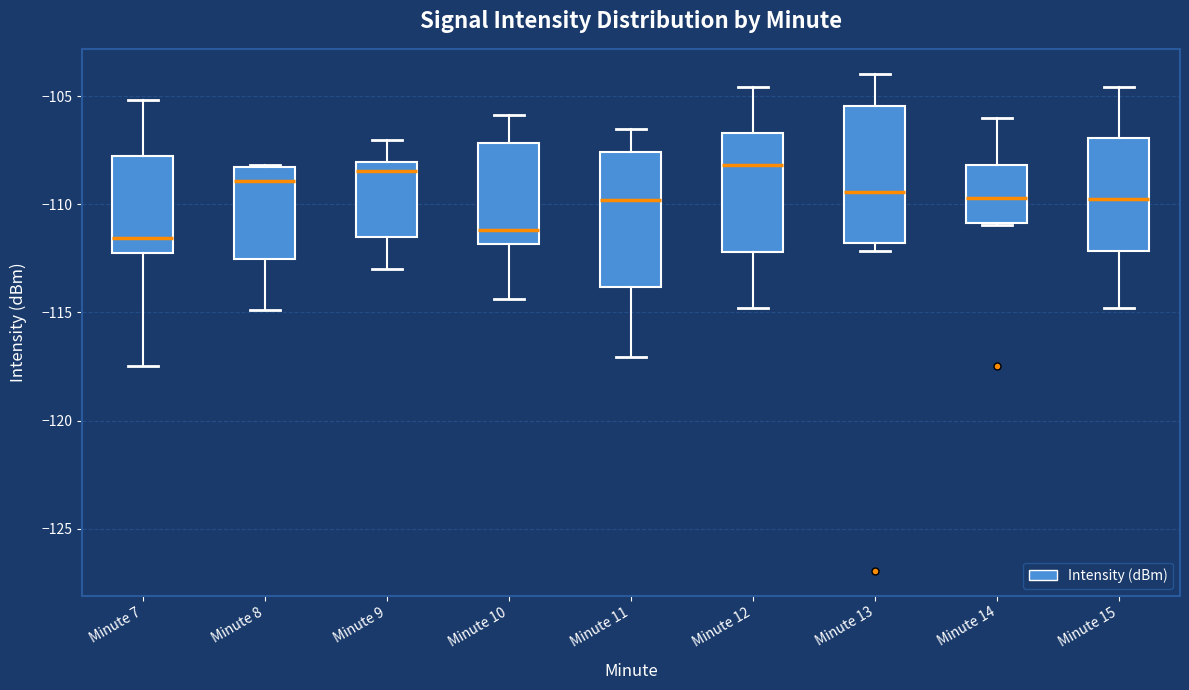

Reading left to right, transcribe this box plot: for each box, give where its median line is, the range the box spans, and where its two whiskers end, as read against the y-axis. The values are not printed on the chart, so give them approximately, as read against the axis.

Minute 7: median -111.5, box -112.0 to -107.5, whiskers -117.5 to -105.0
Minute 8: median -109.0, box -112.5 to -108.5, whiskers -115.0 to -108.0
Minute 9: median -108.5, box -111.5 to -108.0, whiskers -113.0 to -107.0
Minute 10: median -111.0, box -112.0 to -107.0, whiskers -114.5 to -106.0
Minute 11: median -110.0, box -114.0 to -107.5, whiskers -117.0 to -106.5
Minute 12: median -108.0, box -112.0 to -106.5, whiskers -115.0 to -104.5
Minute 13: median -109.5, box -112.0 to -105.5, whiskers -112.0 (just below the box's lower edge) to -104.0
Minute 14: median -109.5, box -111.0 to -108.0, whiskers -111.0 to -106.0
Minute 15: median -110.0, box -112.0 to -107.0, whiskers -115.0 to -104.5